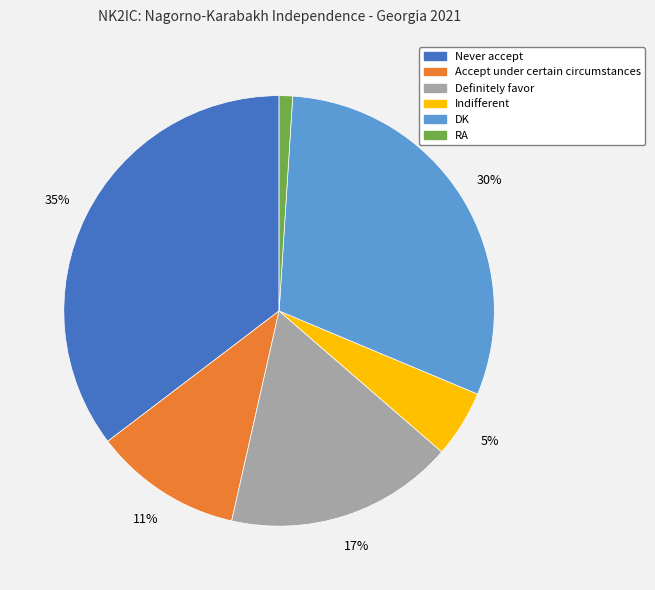

Is Definitely favor the majority of the pie?

No